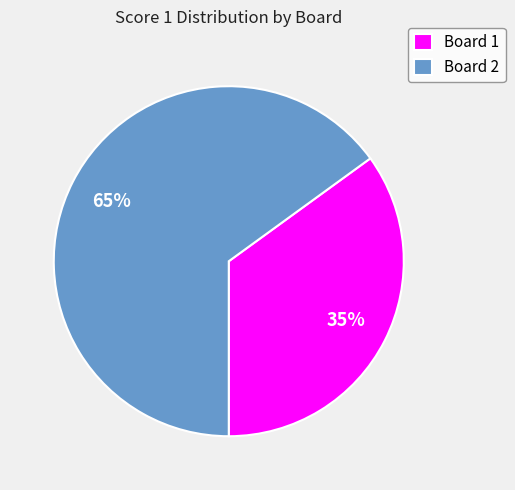

Approximately how many times larger is the value at Board 2 compared to Board 1?

1.9